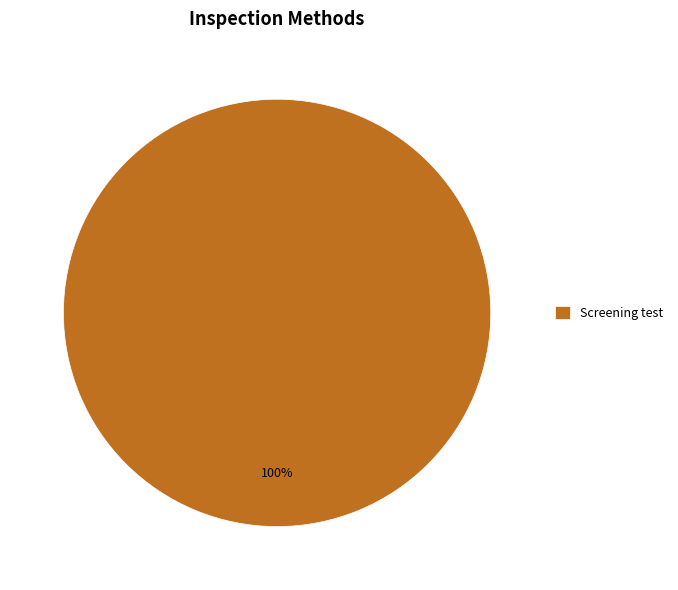

How many segments does this pie chart have?

1